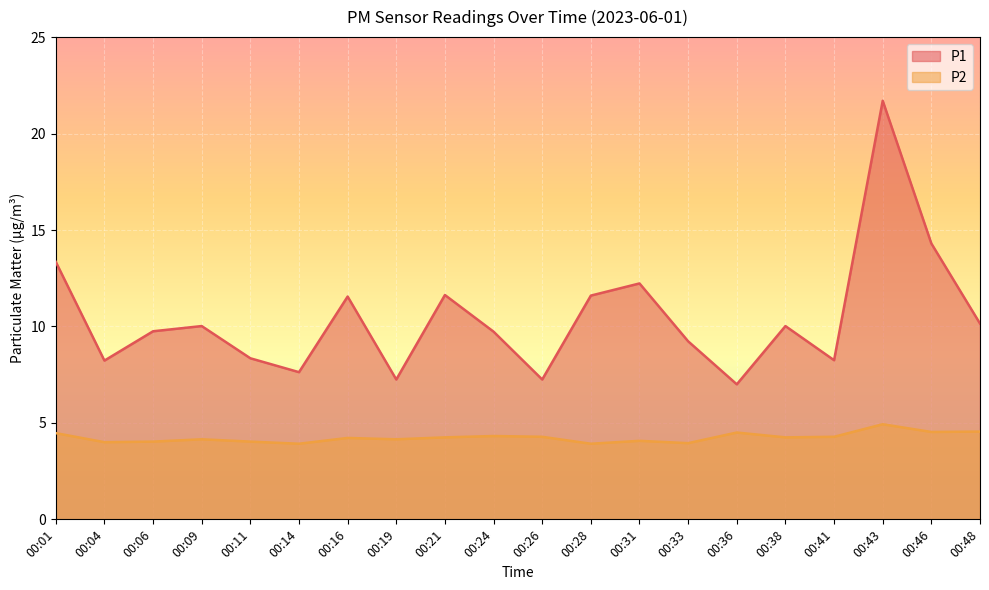

What is the difference between the highest and lowest values at 00:09?

5.9